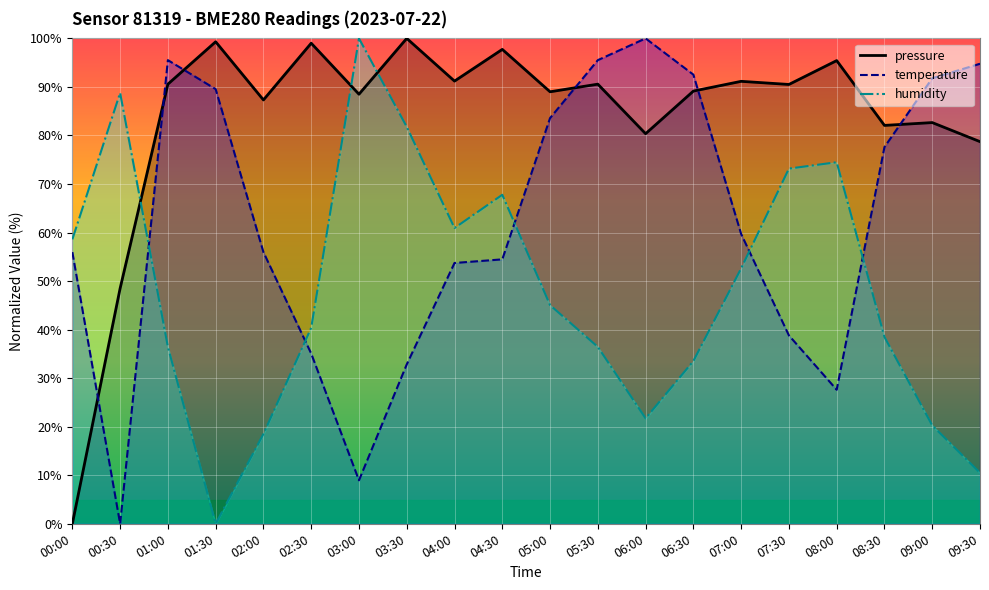

At which category is the sum across all series the highest?

01:00